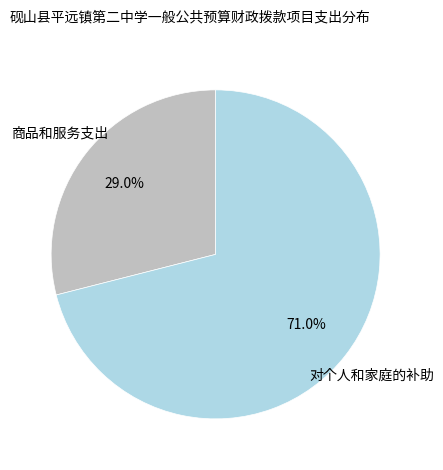

How many slices are in this pie chart?

2